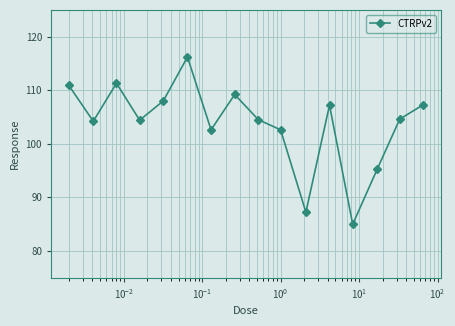

What is the value of the 14th point from the left?

95.2